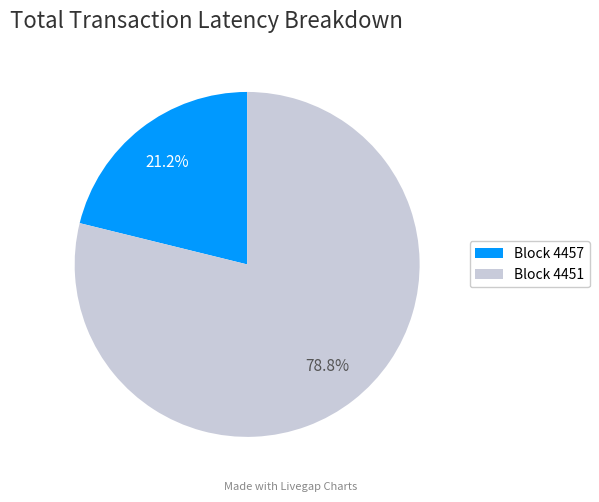

What is the ratio of the value at Block 4451 to the value at Block 4457?

3.7